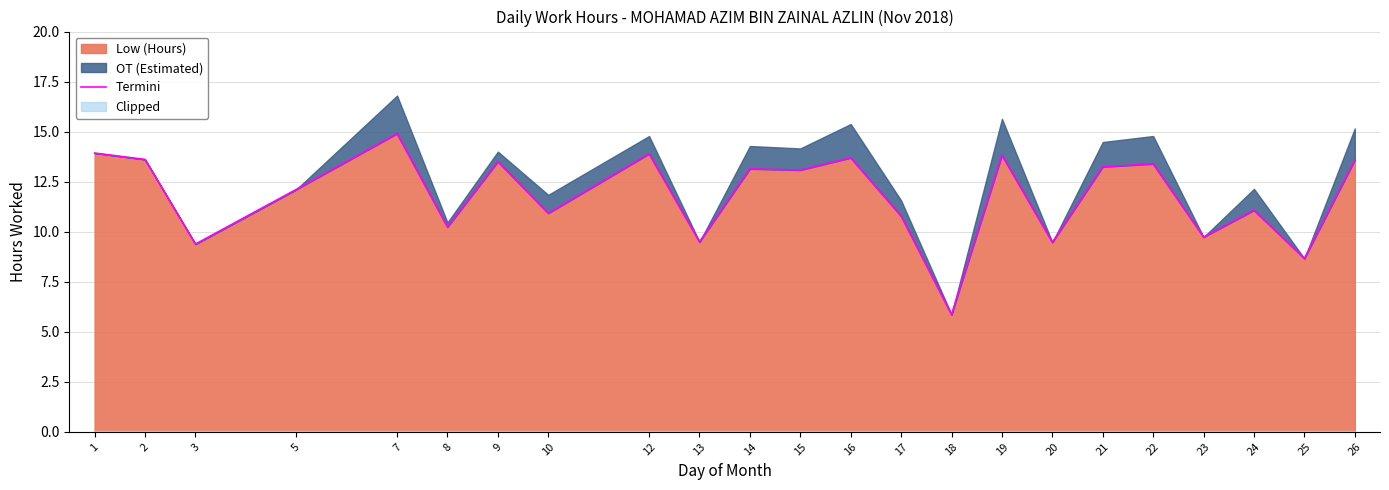

What is the difference between the values at 2 and 10?

2.7